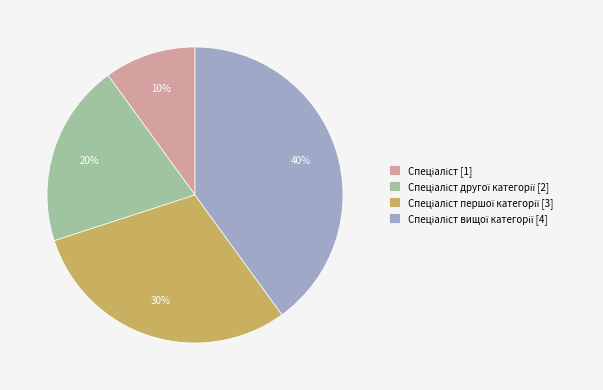

To the nearest percent, what is the average slice percentage?

25%